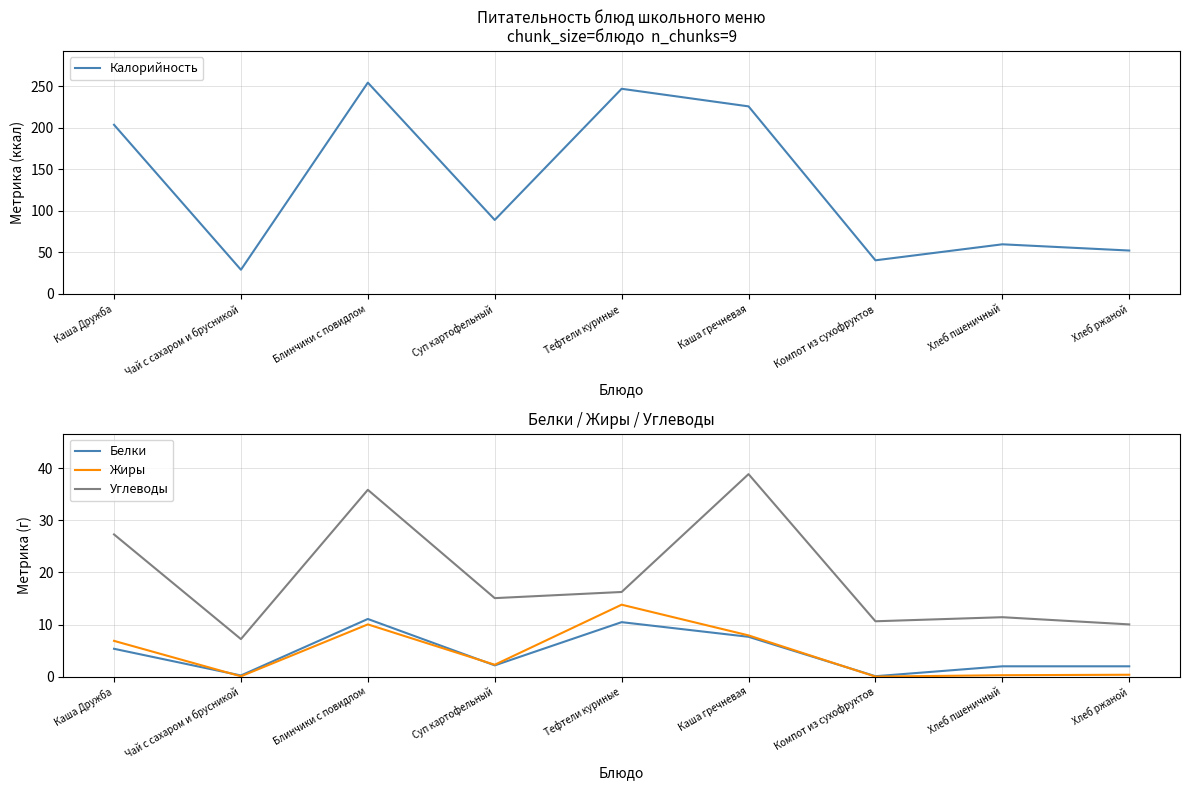

What is the total value across all series at Каша Дружба?

243.0